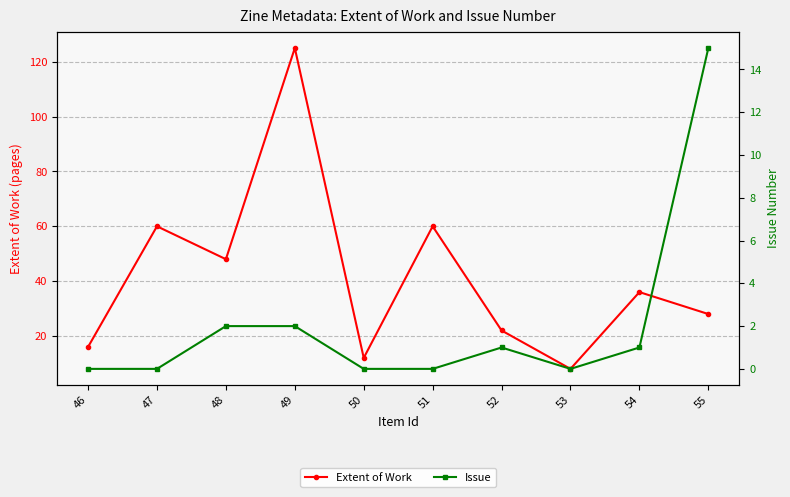

The Issue series shows 0 at 53. True or false?

True